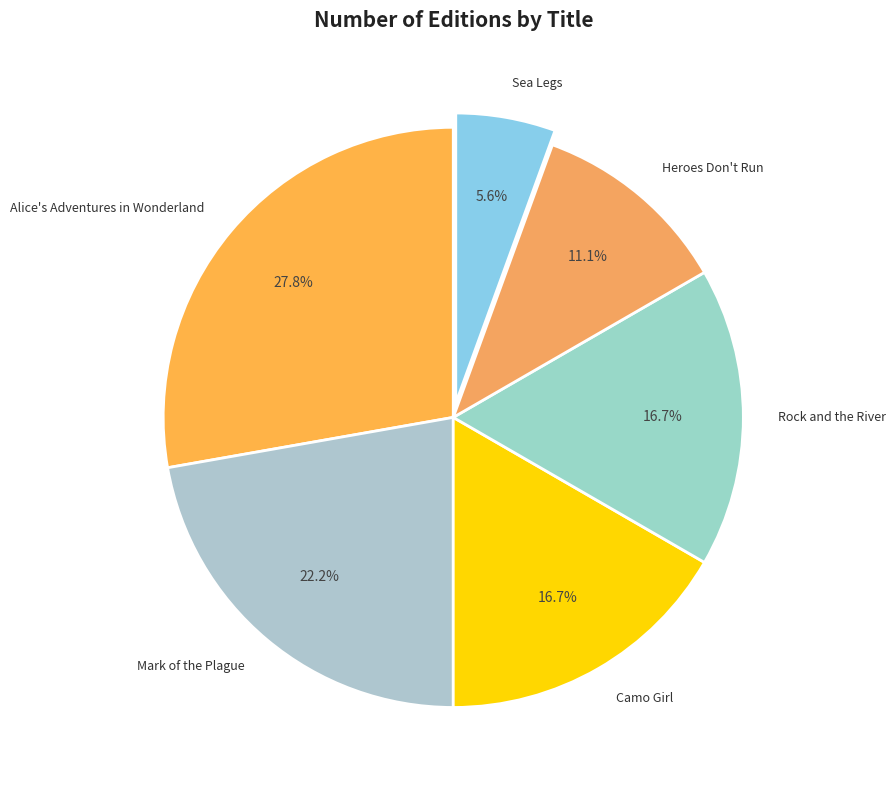

To the nearest percent, what portion does Sea Legs represent?

6%